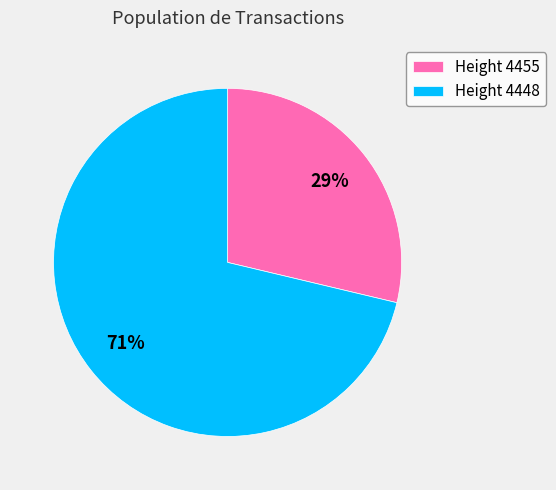

What percentage is the Height 4455 slice, to the nearest percent?

29%